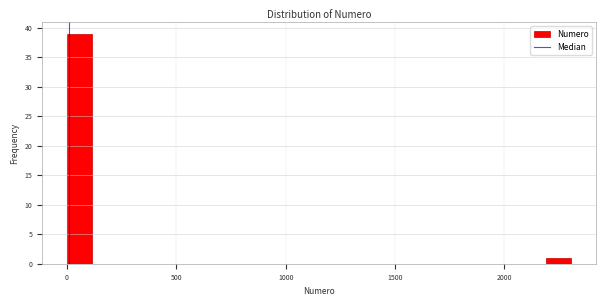

Read against the x-axis, roughly where is the centre of the tallest bar?

50